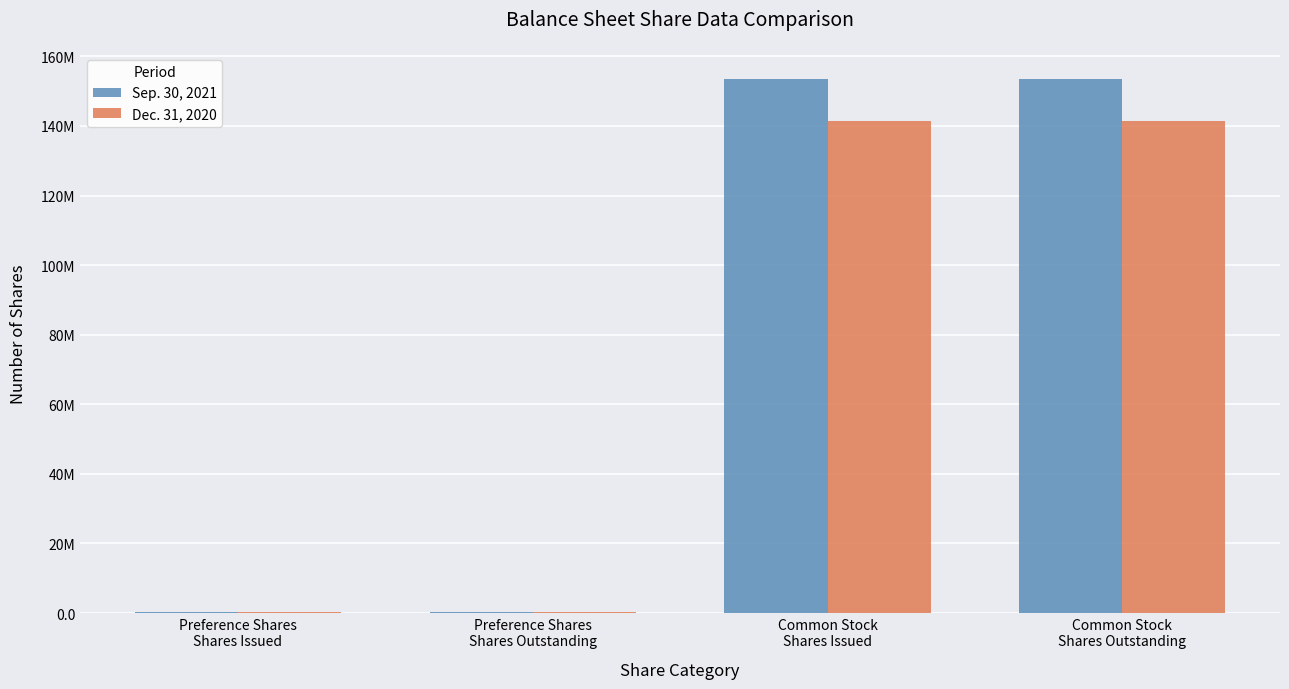

What are all the series names shown in the legend?

Sep. 30, 2021, Dec. 31, 2020